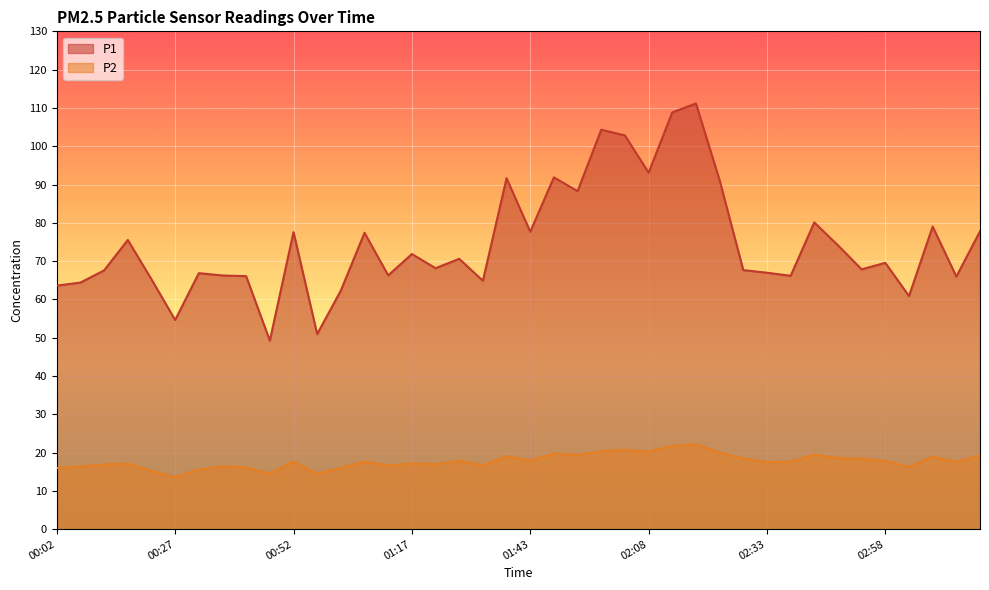

True or false: P1 and P2 cross at least once.

False